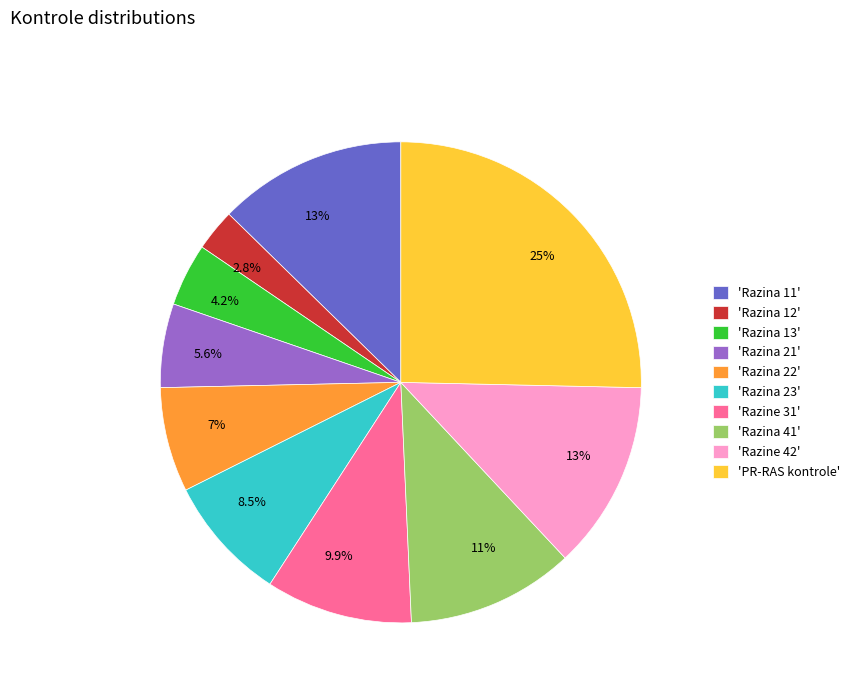

To the nearest percent, what is the difference between the largest and smallest slice percentages?

23%